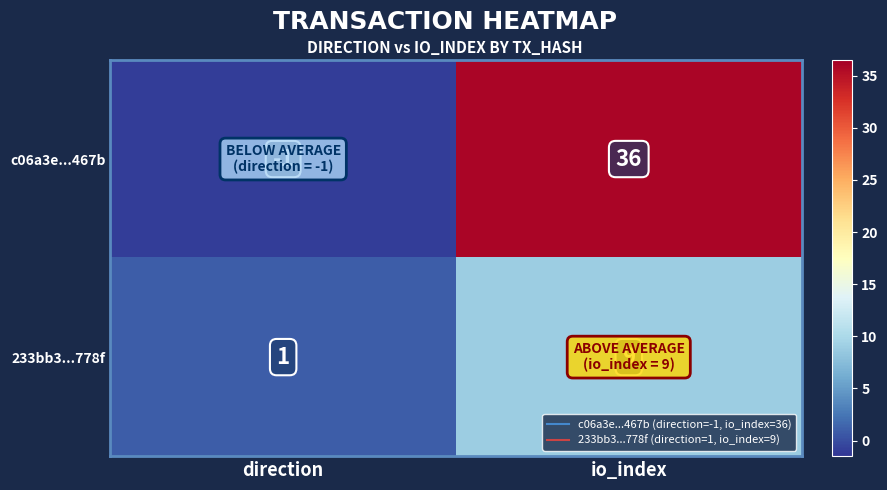

What is the difference between the c06a3e...467b values at io_index and direction?

37